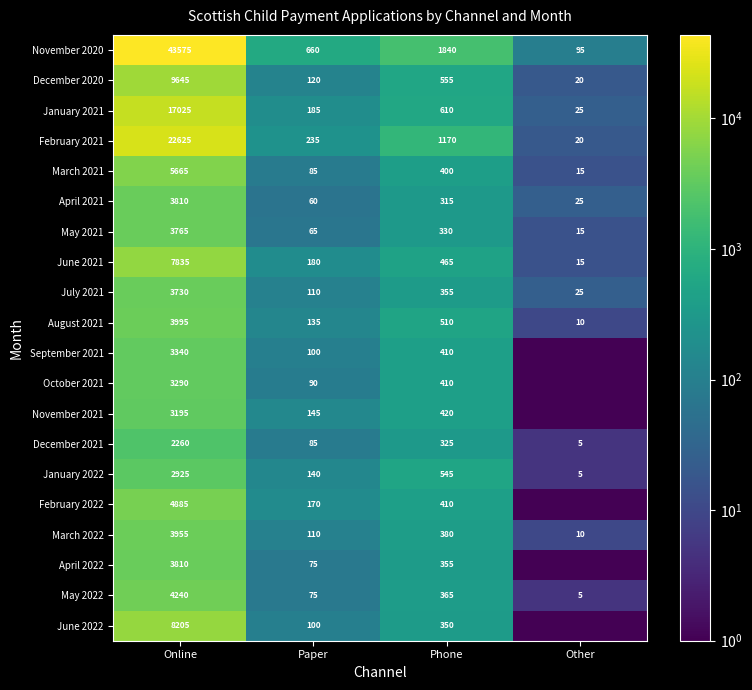

What is the difference between the November 2020 values at Online and Paper?

42915.0